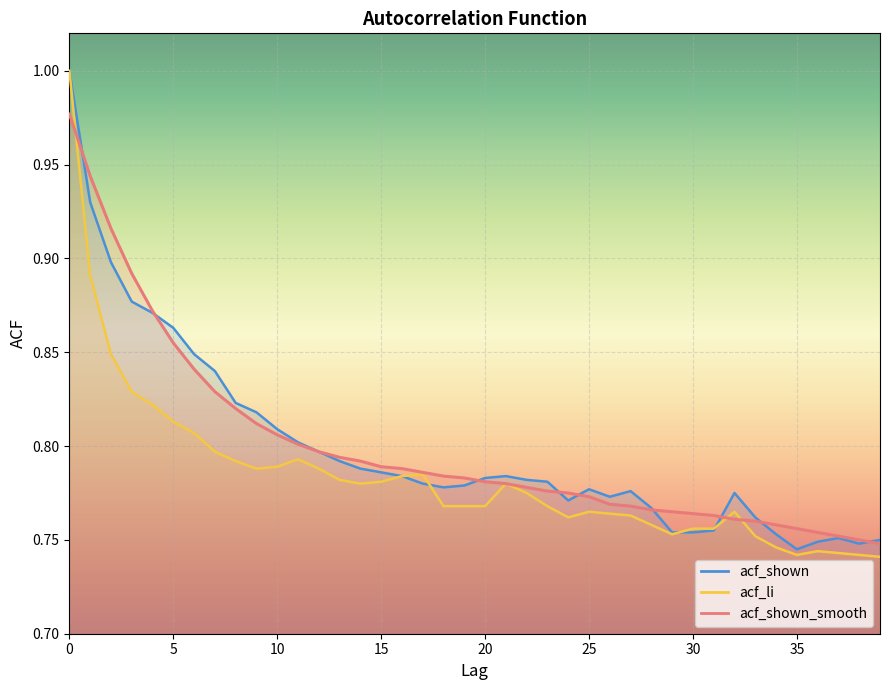

Which series has the widest spread of values?

acf_li